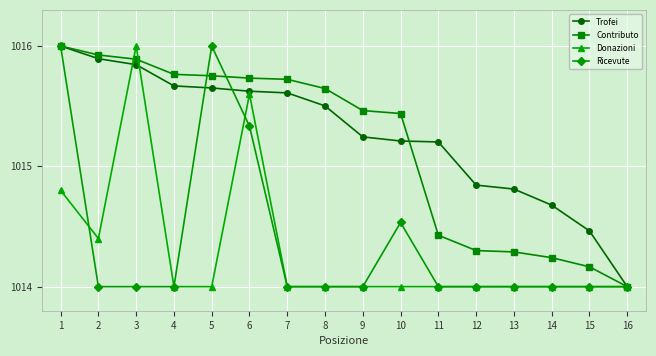

How many lines are shown in the chart?

4